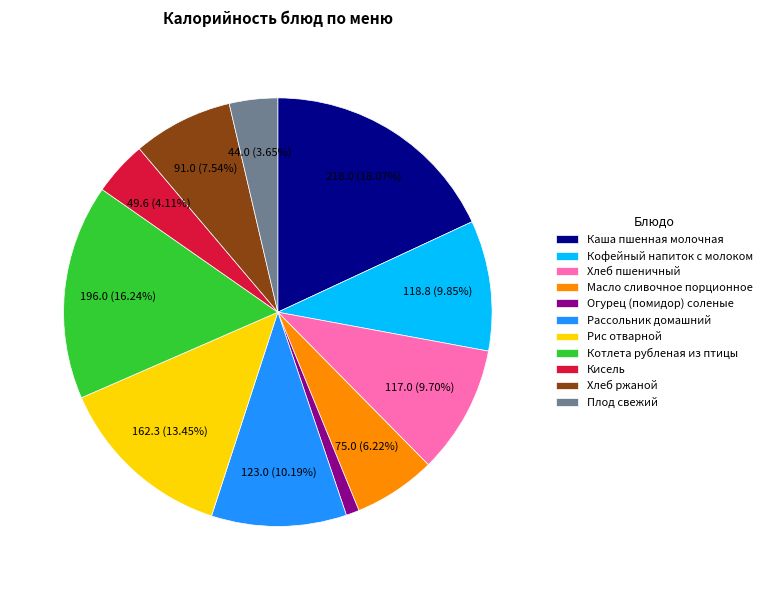

To the nearest percent, what percentage of the pie is Хлеб пшеничный?

10%